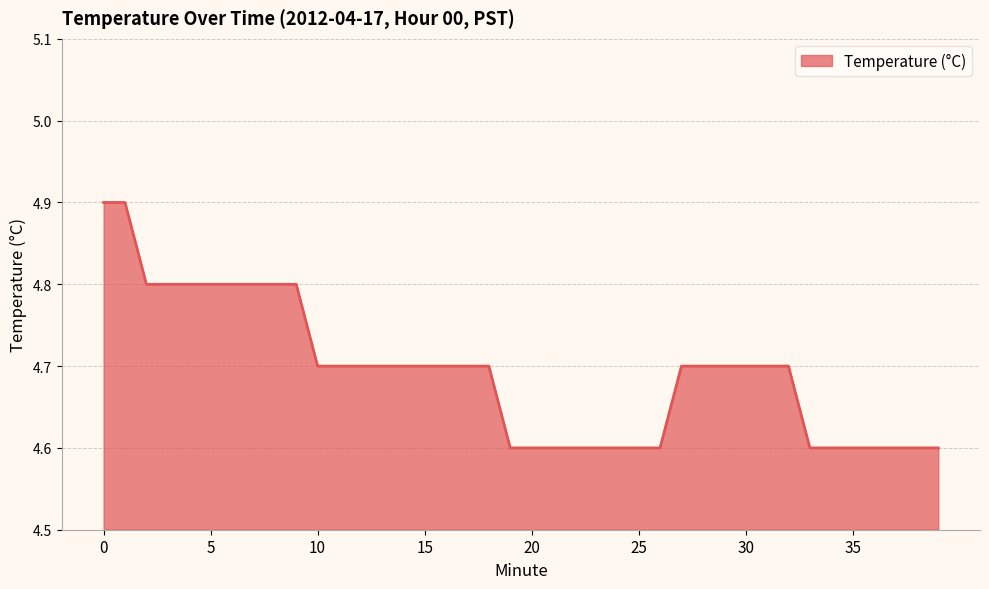

What is the average value?

4.7